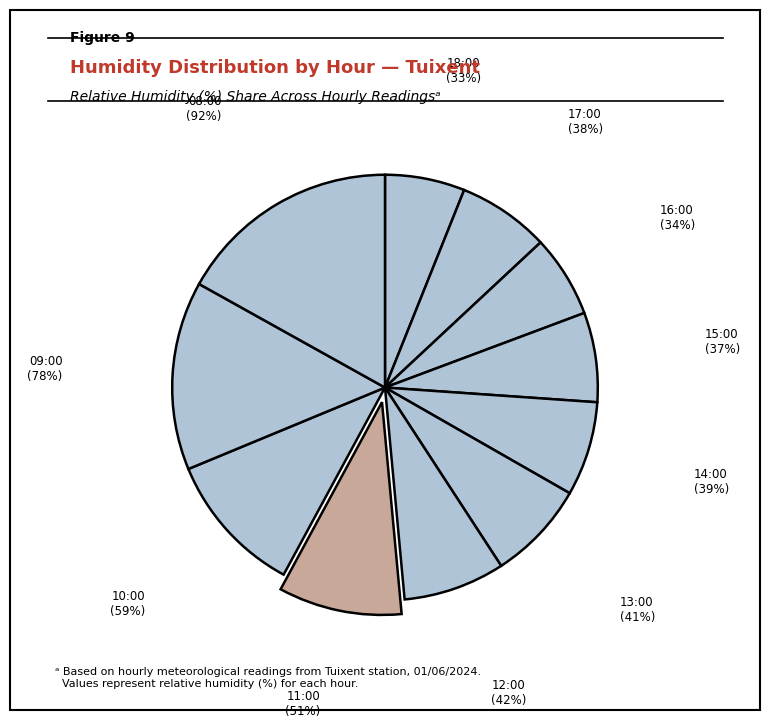

What percentage is the 18:00 slice, to the nearest percent?

6%